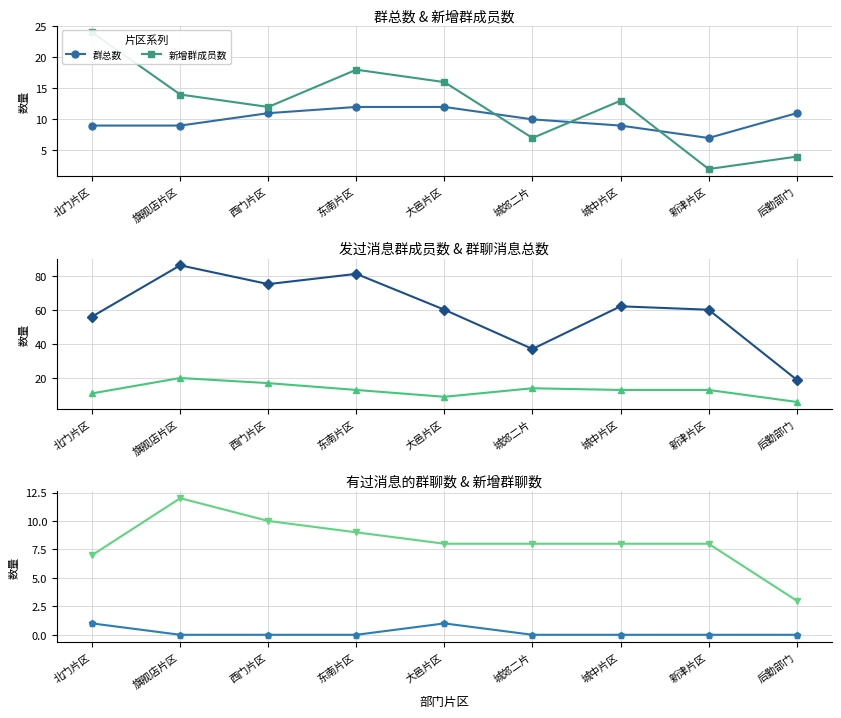

At which category is the sum across all series the highest?

旗舰店片区